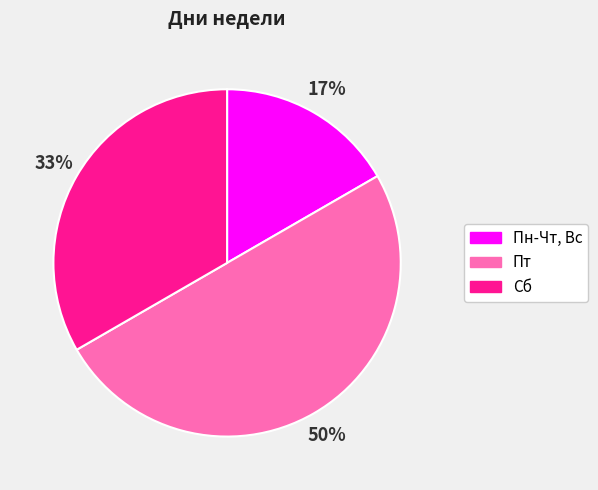

How many segments does this pie chart have?

3